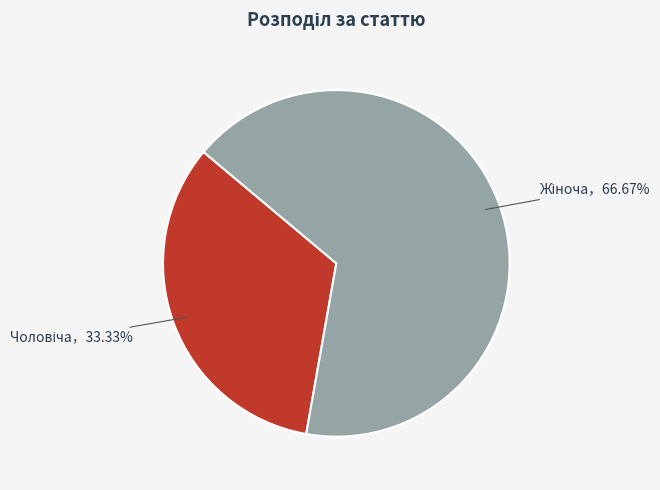

Does any single category account for the majority?

Yes